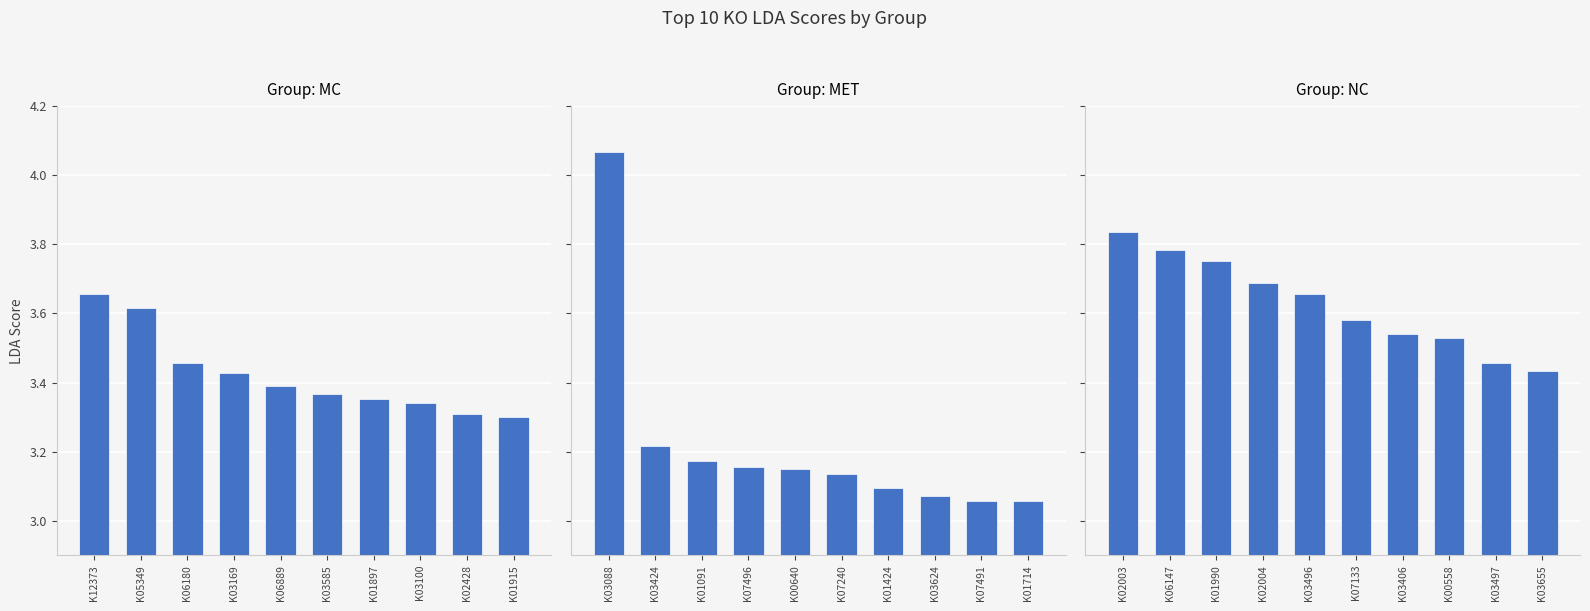

Which series changed the most between K12373 and K02428?

MET